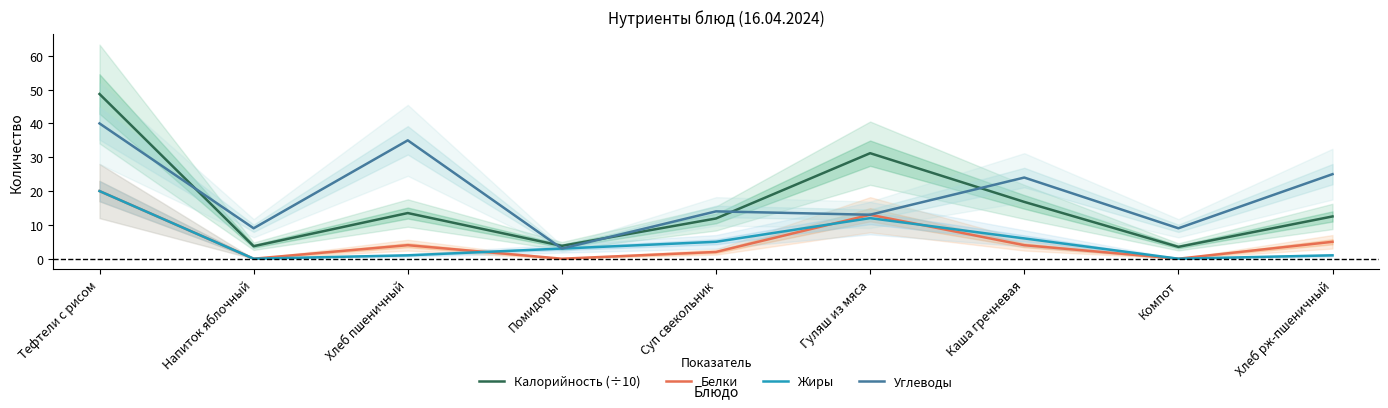

Which category has the lowest value across all series?

Напиток яблочный